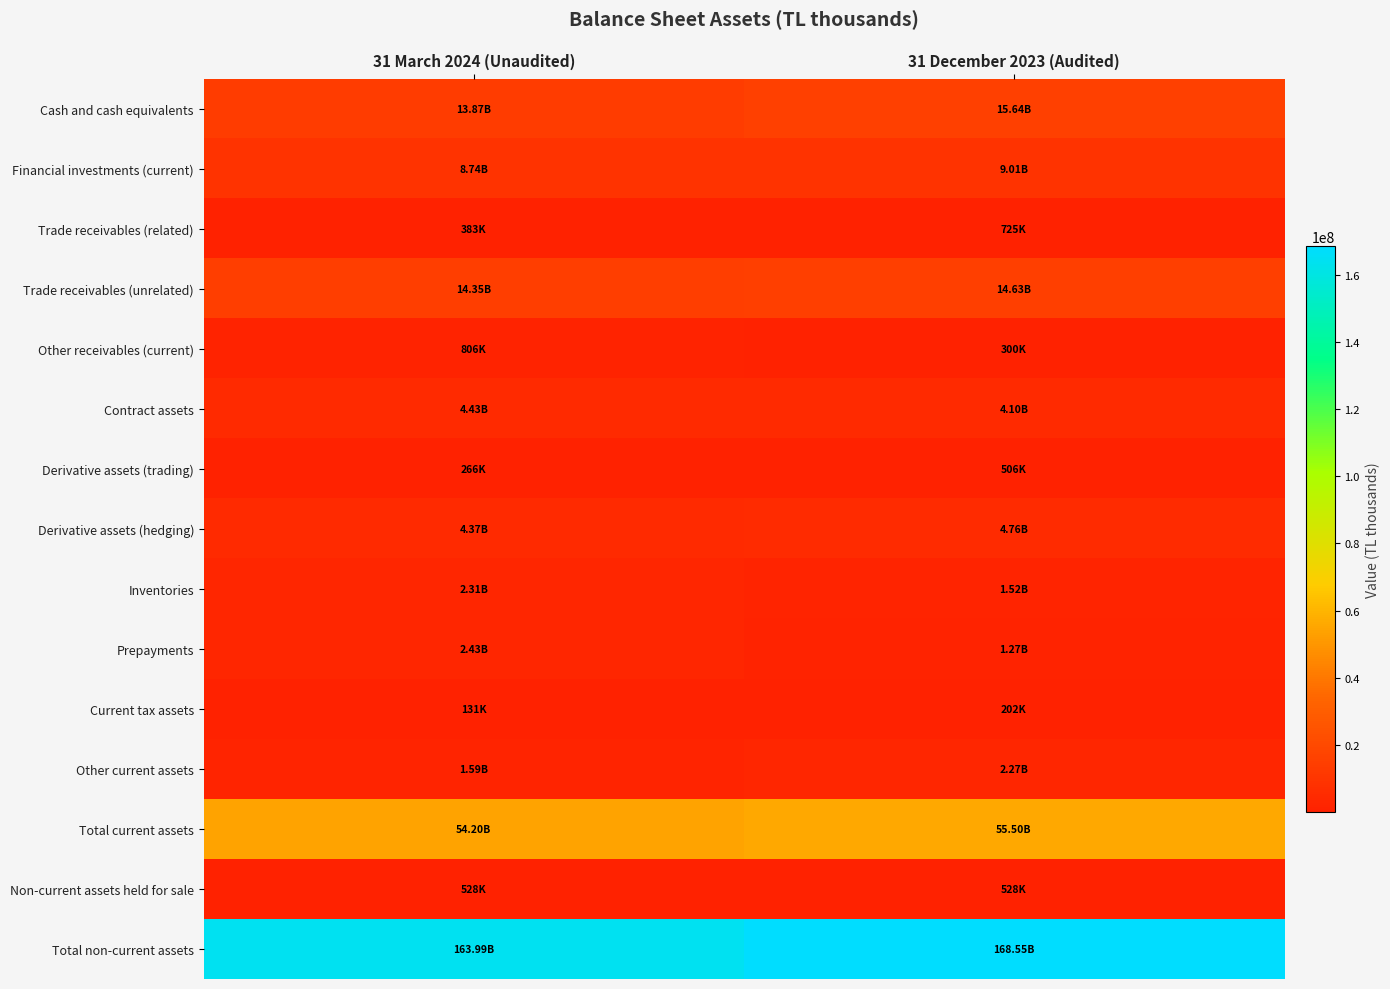

At which category is the sum across all series the highest?

31 December 2023 (Audited)